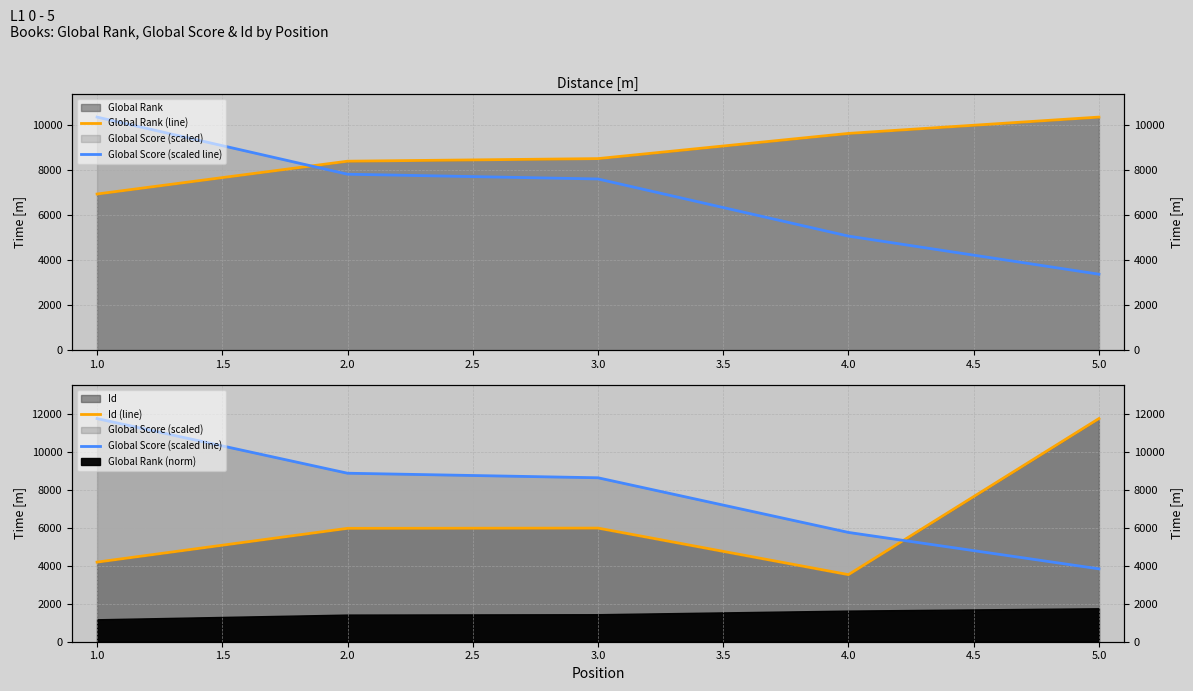

What is the total value across all series at 3.0?

23154.0